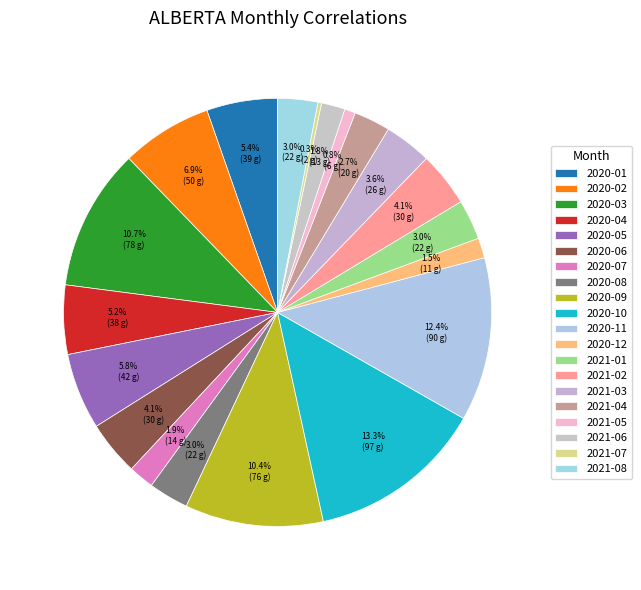

True or false: 2021-01 accounts for 1% of the total.

False